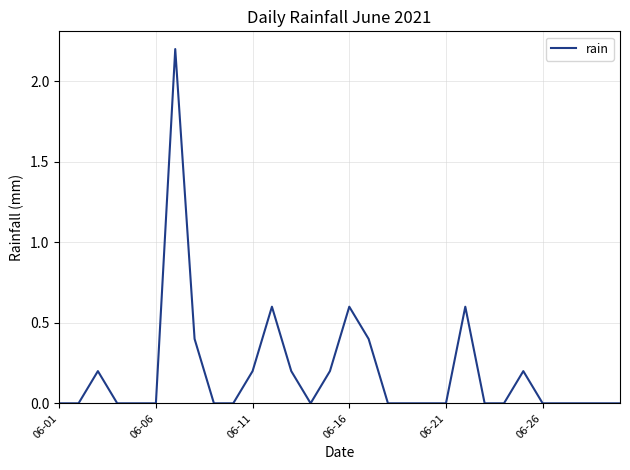

What is the difference between the maximum and second lowest values?

2.2